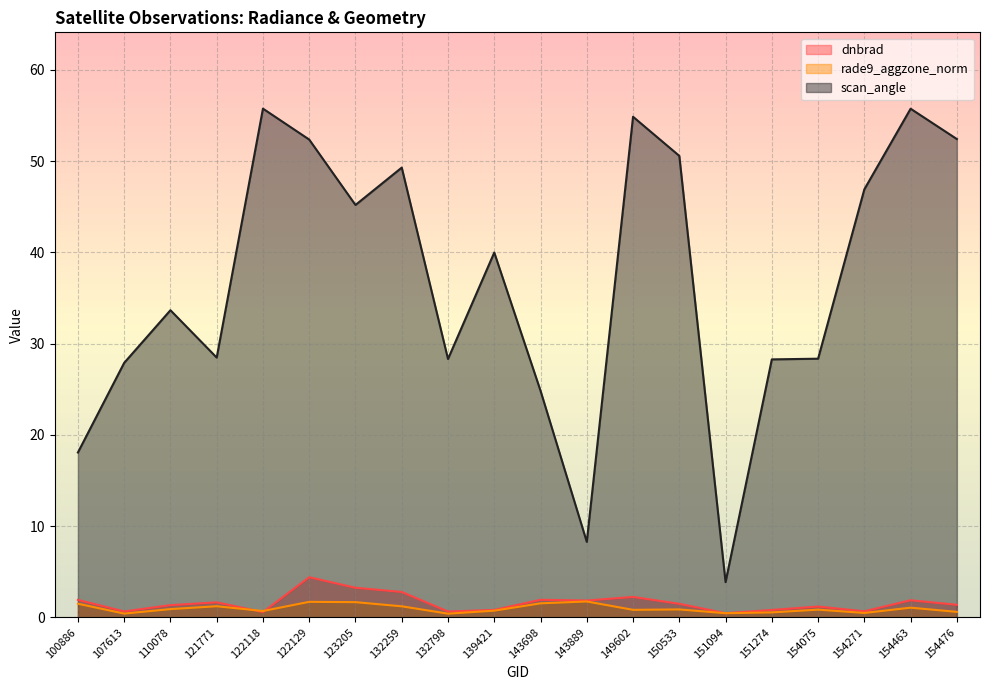

Between 149602 and 132798, which is larger?

149602